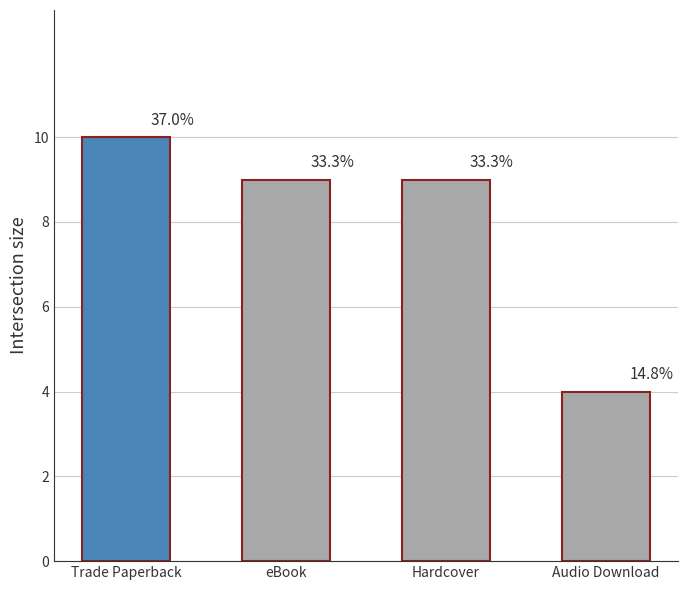

What is the ratio of the value at Trade Paperback to the value at Audio Download?

2.5